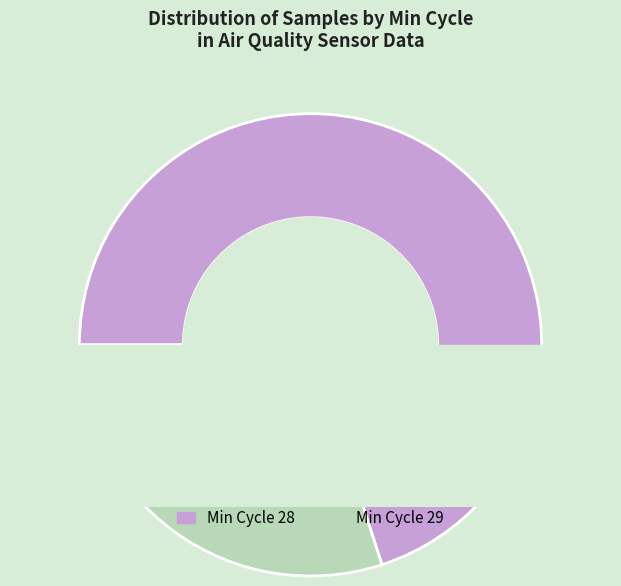

Does 28 account for over 50% of the chart?

No